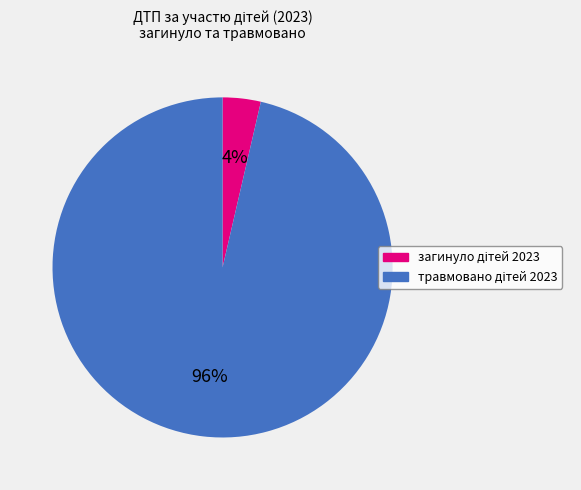

To the nearest percent, what is the average slice percentage?

50%